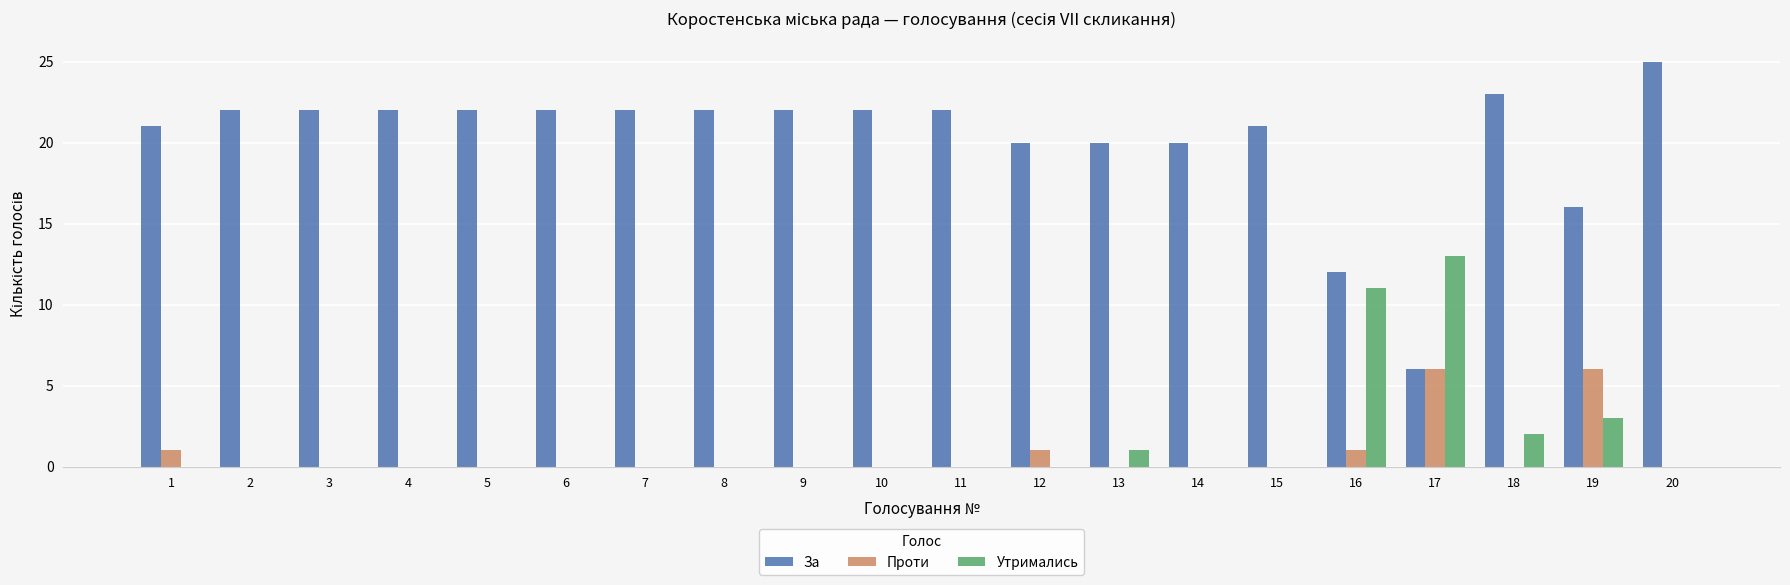

What is the average value of the За series?

20